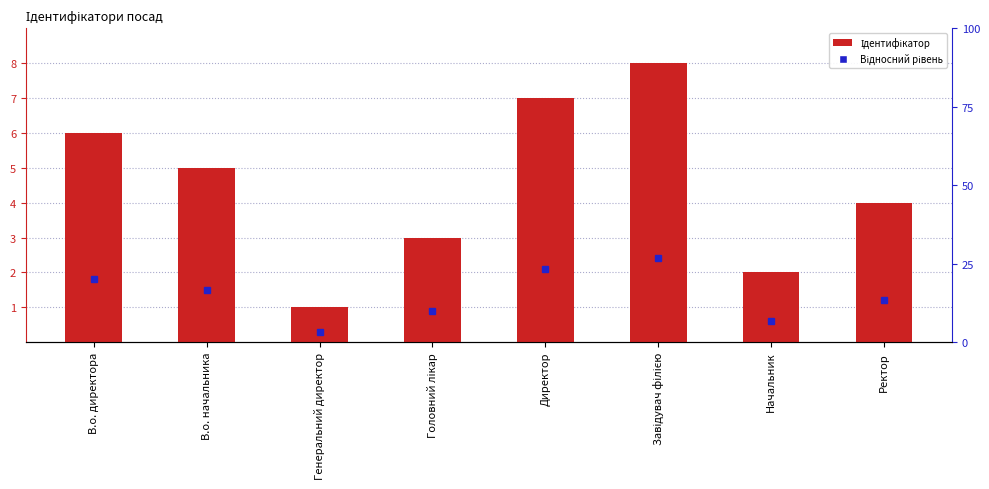

Reading left to right, list all the values displayed in this chart.

В.о. директора=6	В.о. начальника=5	Генеральний директор=1	Головний лікар=3	Директор=7	Завідувач філією=8	Начальник=2	Ректор=4